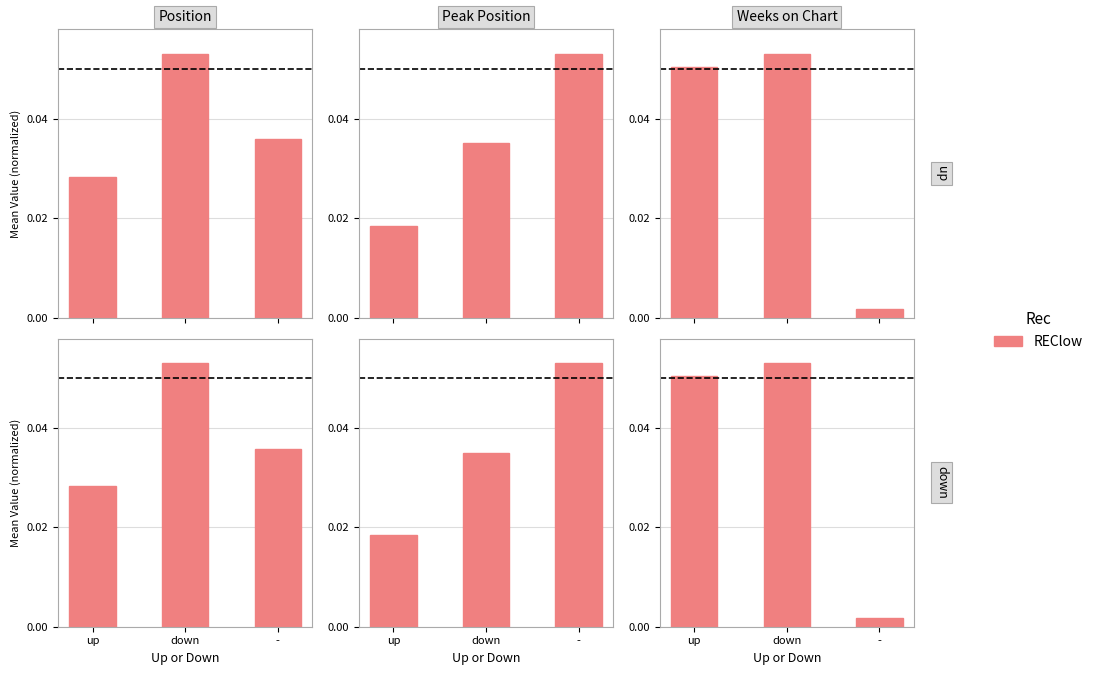

List the labels in order of value, smallest first.

-, up, down